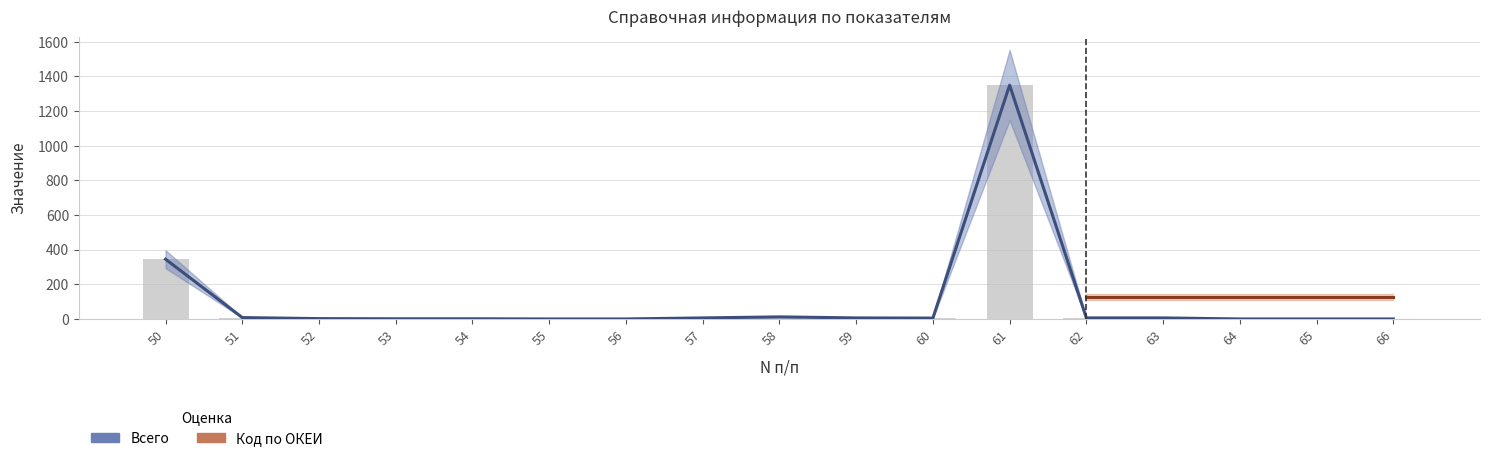

Reading left to right, extract all data points from this chart.

50=345.0	51=8.0	52=2.0	53=1.0	54=1.0	55=0.0	56=0.0	57=6.0	58=12.0	59=6.0	60=5.0	61=1349.9	62=6.0	63=6.0	64=0.0	65=0.0	66=0.0